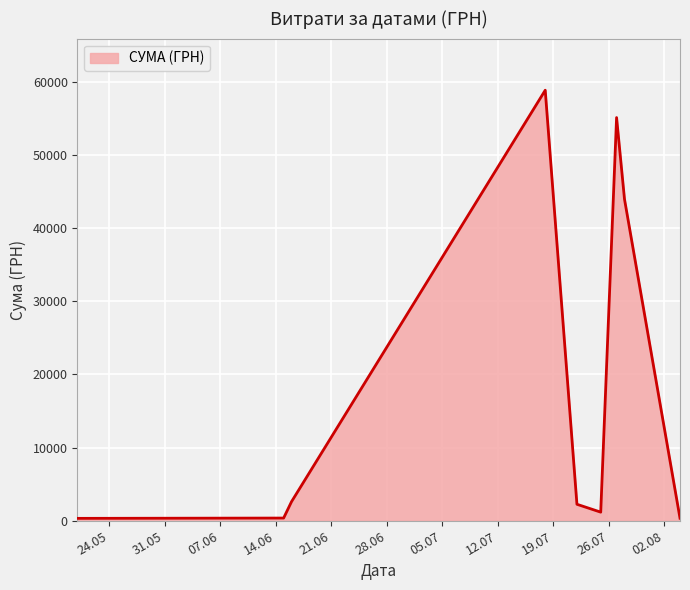

What is the difference between the maximum and minimum values?

58510.0